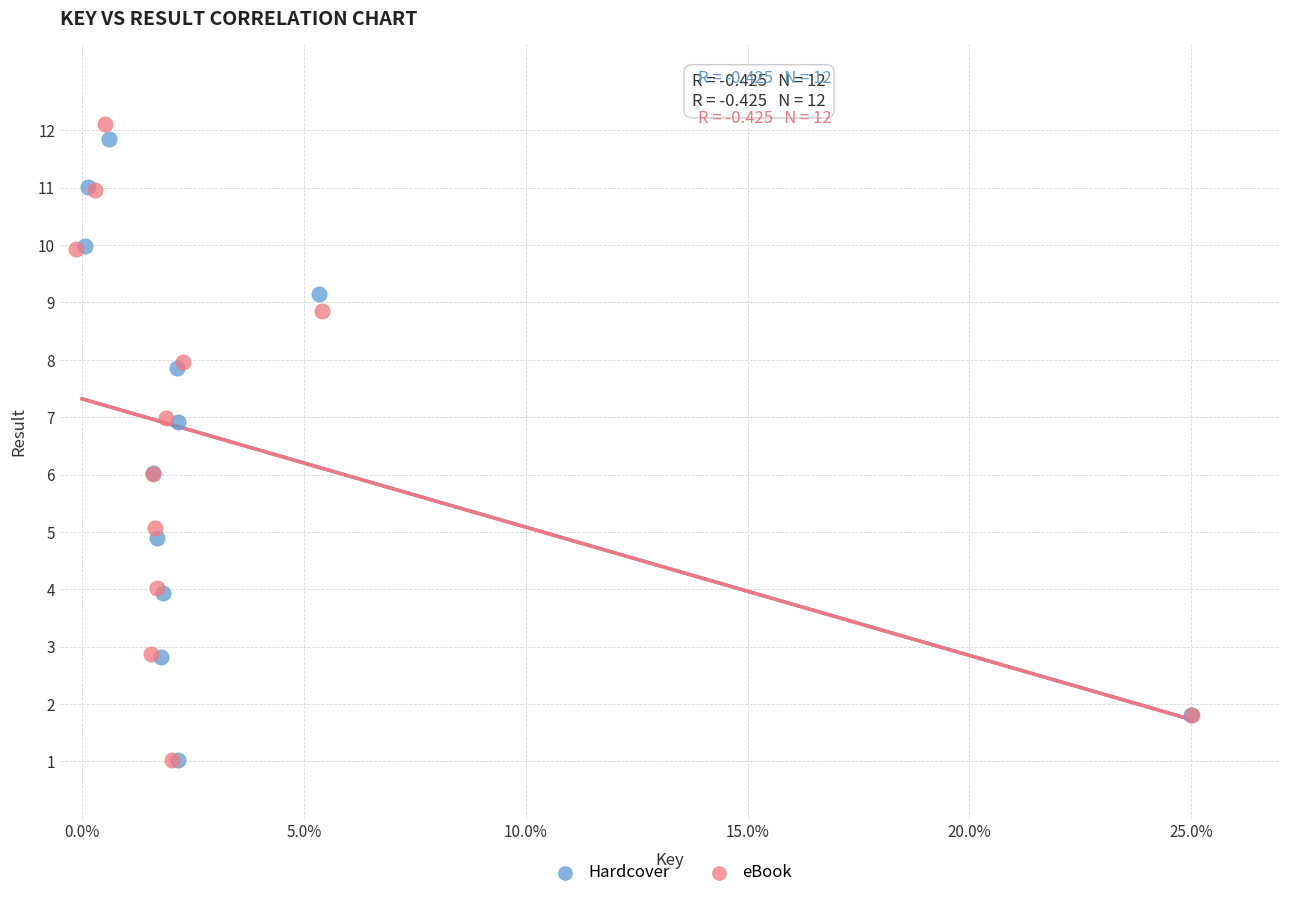

Which series contains the highest Y value?

eBook